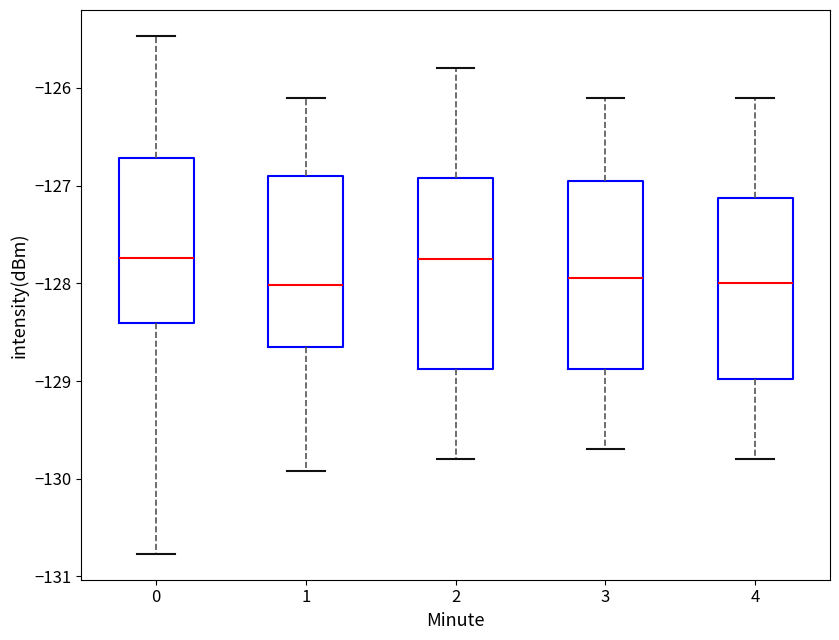

Where does the median line of the box at x = 3 sit on the y-axis? The values are not printed on the chart, so give them approximately, as read against the axis.

-127.9